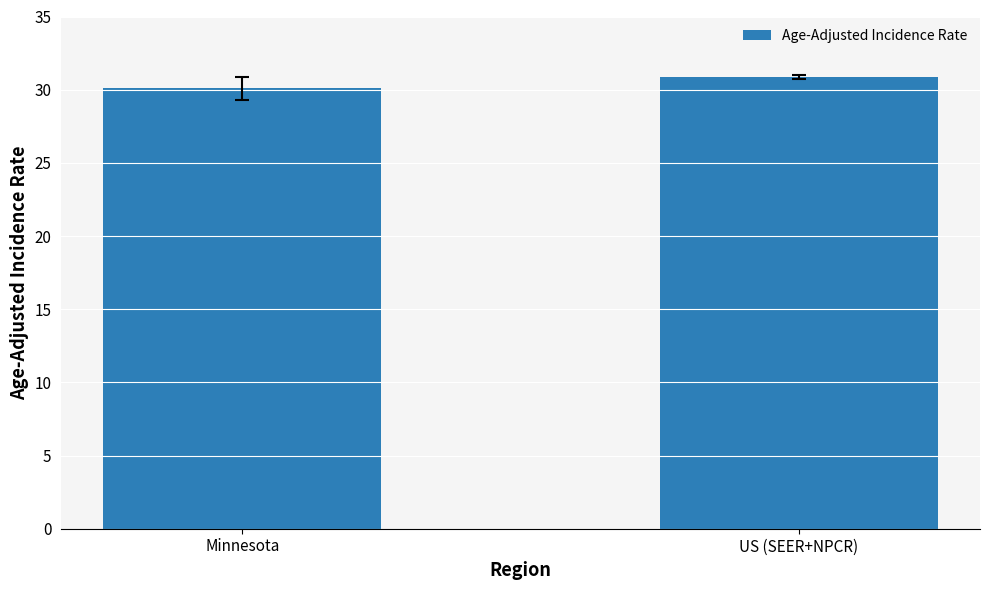

What is the value of the 1st bar from the left?

30.1